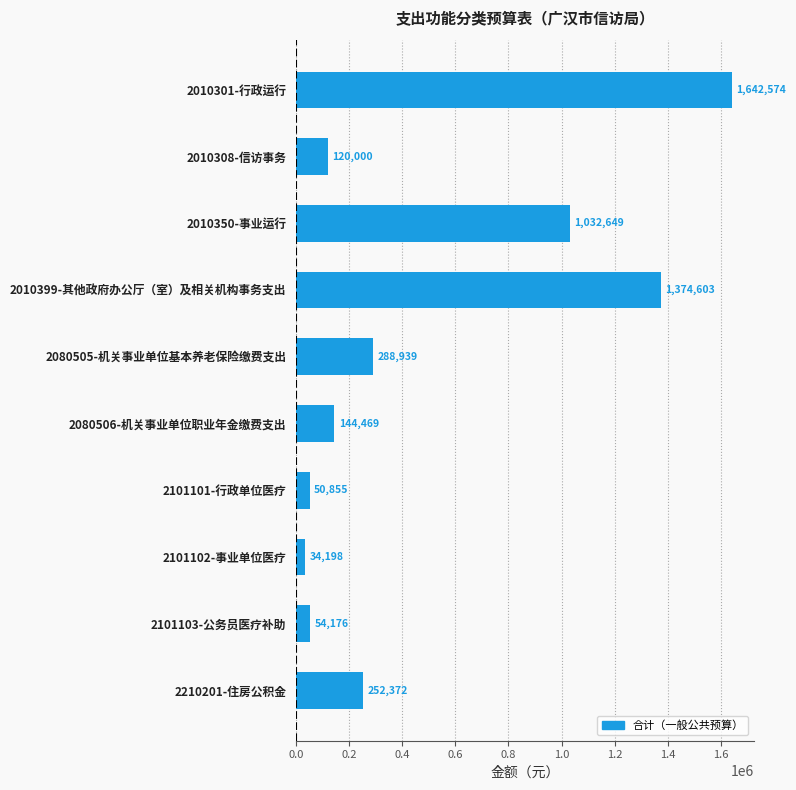

Are the bars horizontal?

Yes